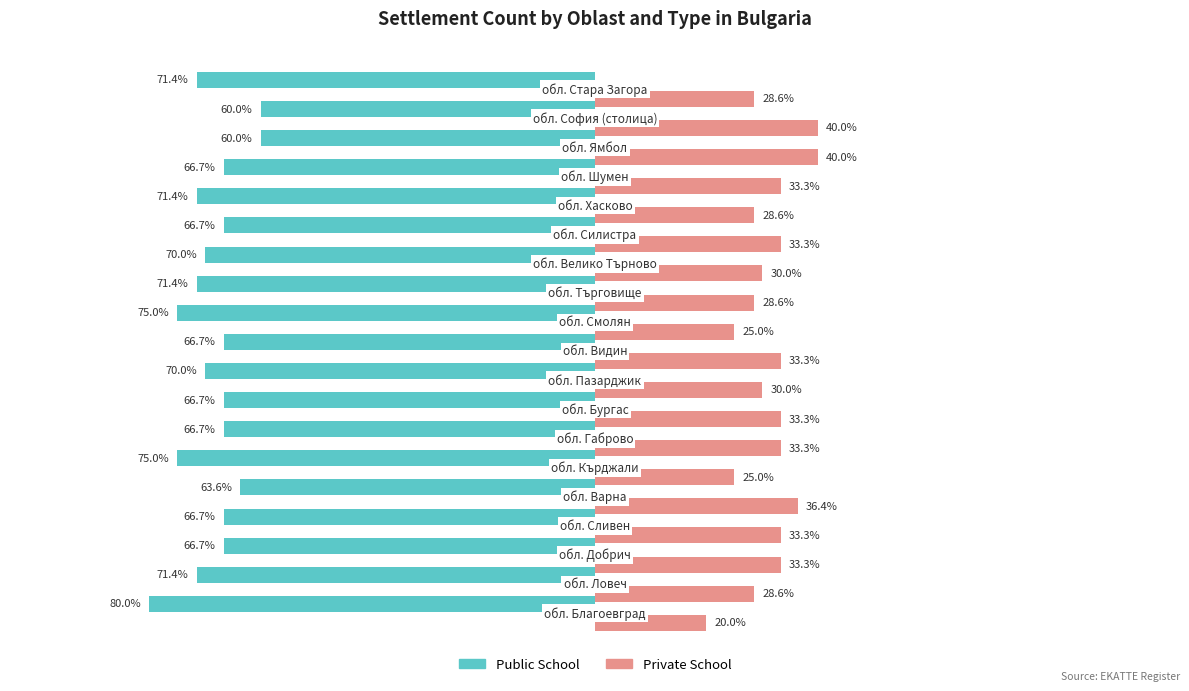

Which series has the largest total across all categories?

Private School